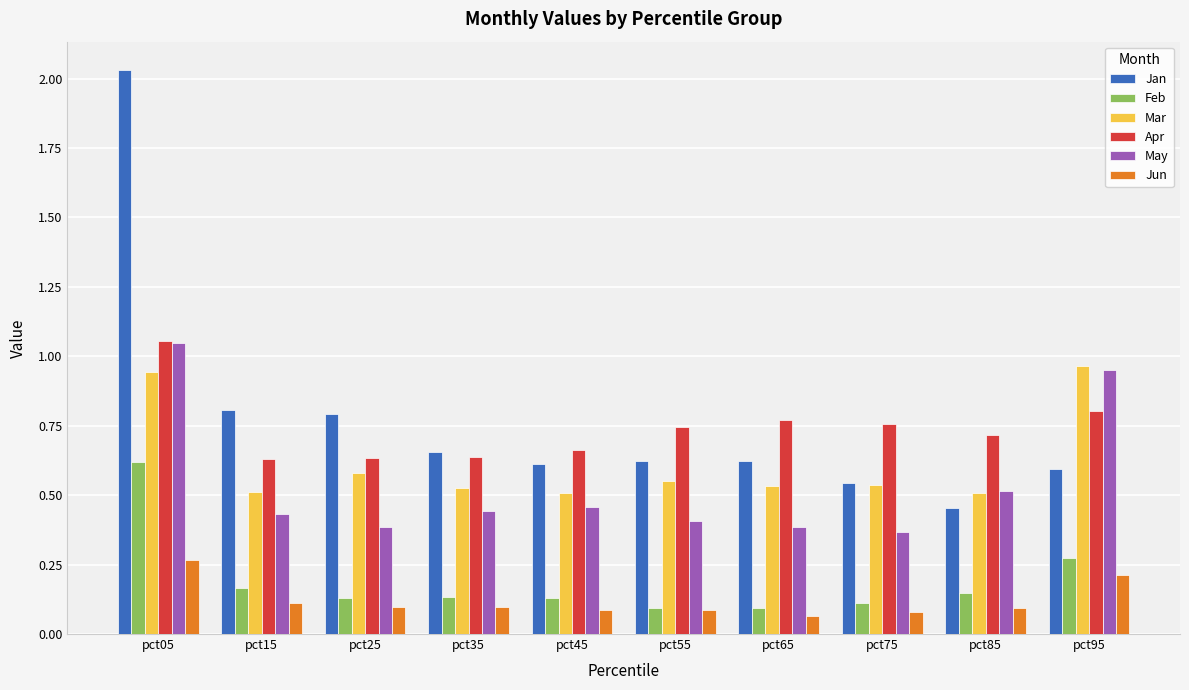

Which series has the largest total across all categories?

Jan